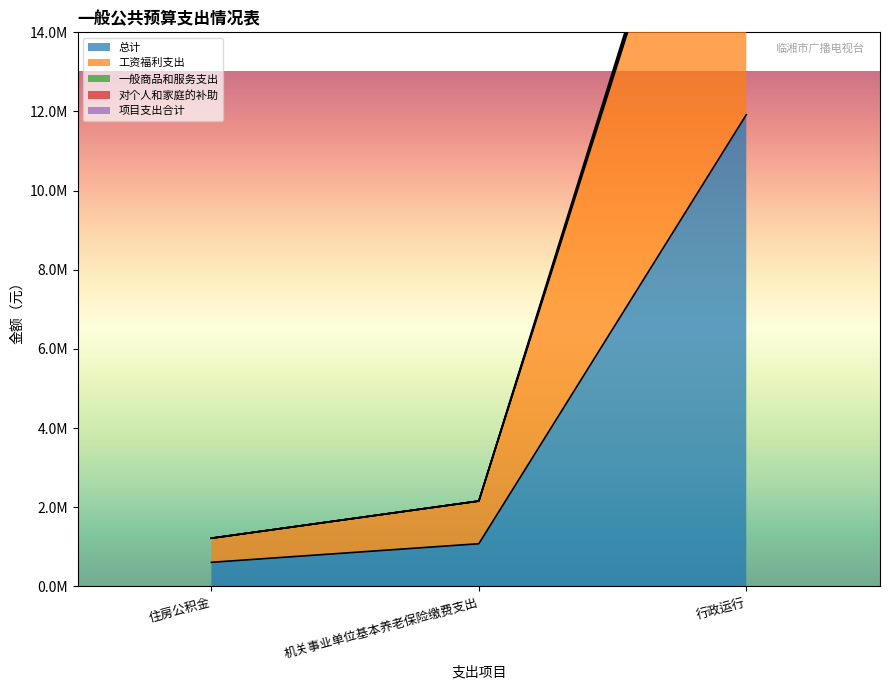

Reading right to left, what are all the values shown in this chart?

总计: 行政运行=11918290.2	机关事业单位基本养老保险缴费支出=1078651.8	住房公积金=608988.9
工资福利支出: 行政运行=23454360.4	机关事业单位基本养老保险缴费支出=2157303.7	住房公积金=1217977.8
一般商品和服务支出: 行政运行=23836580.4	机关事业单位基本养老保险缴费支出=2157303.7	住房公积金=1217977.8
对个人和家庭的补助: 行政运行=23636580.4	机关事业单位基本养老保险缴费支出=2157303.7	住房公积金=1217977.8
项目支出合计: 行政运行=23612160.4	机关事业单位基本养老保险缴费支出=2157303.7	住房公积金=1217977.8